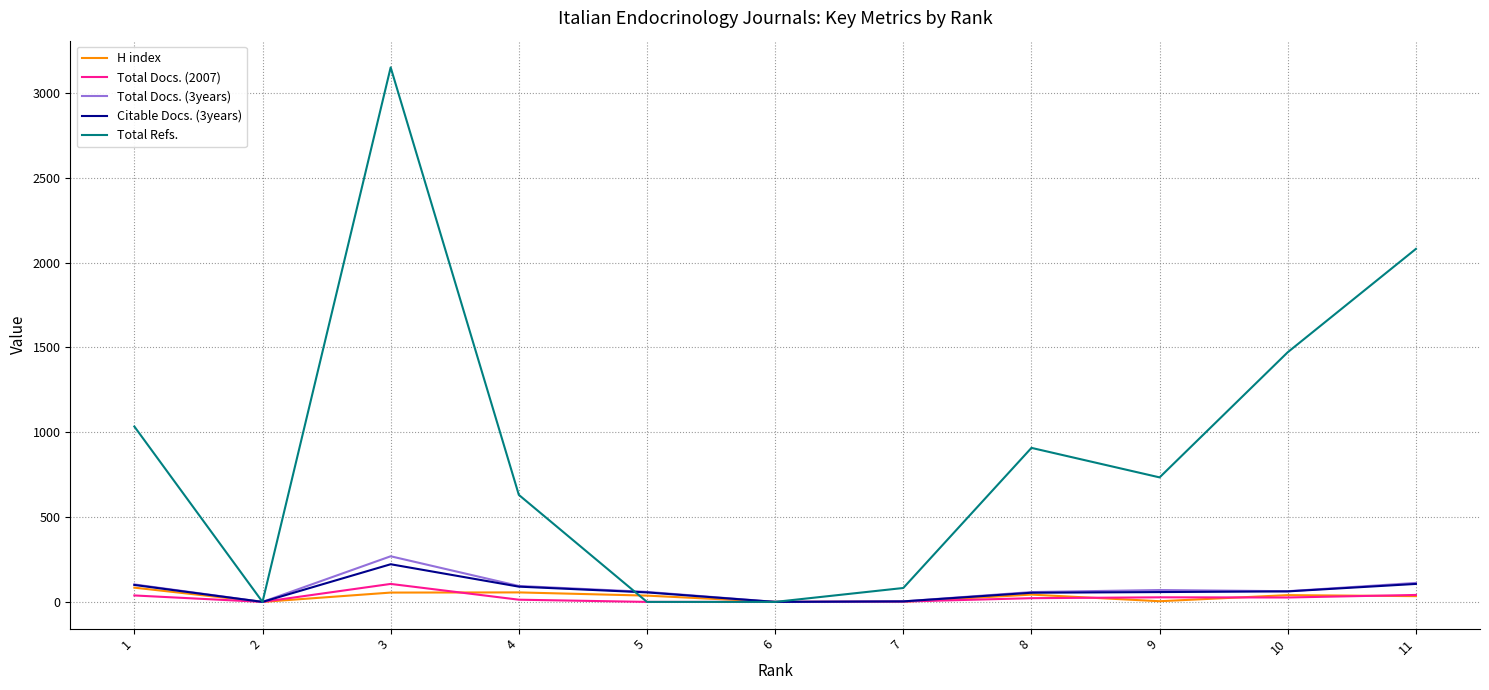

Is the value of Total Docs. (3years) at 7 greater than the value of Total Refs. at 11?

No